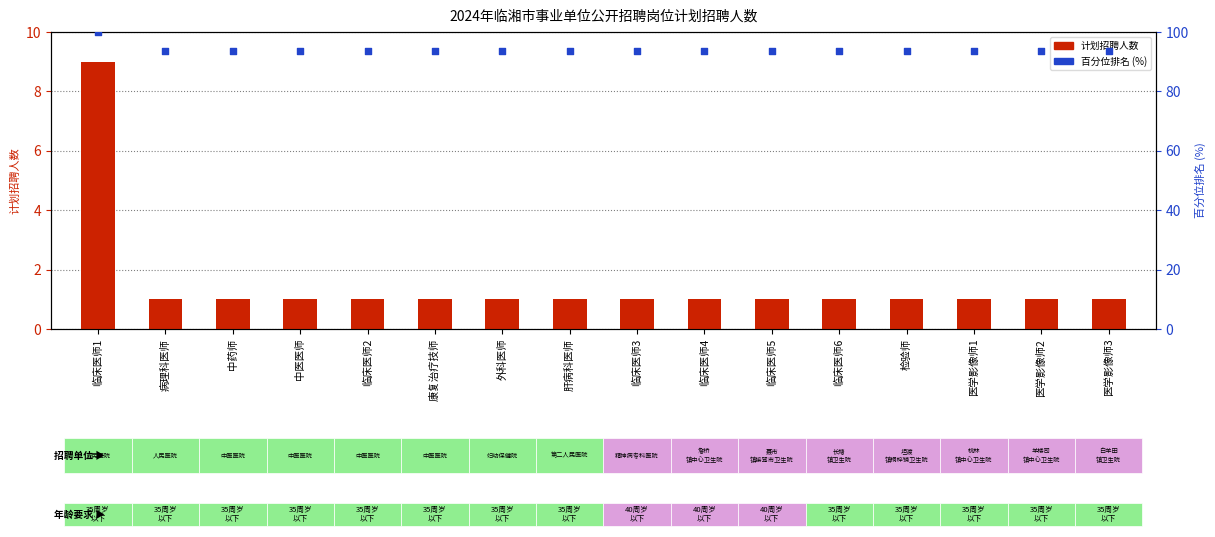

At how many categories does at least one series exceed 56?

16